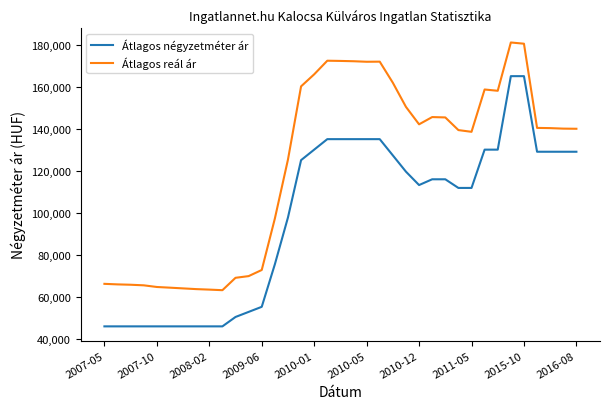

Which series has the largest range (max minus min)?

Átlagos négyzetméter ár